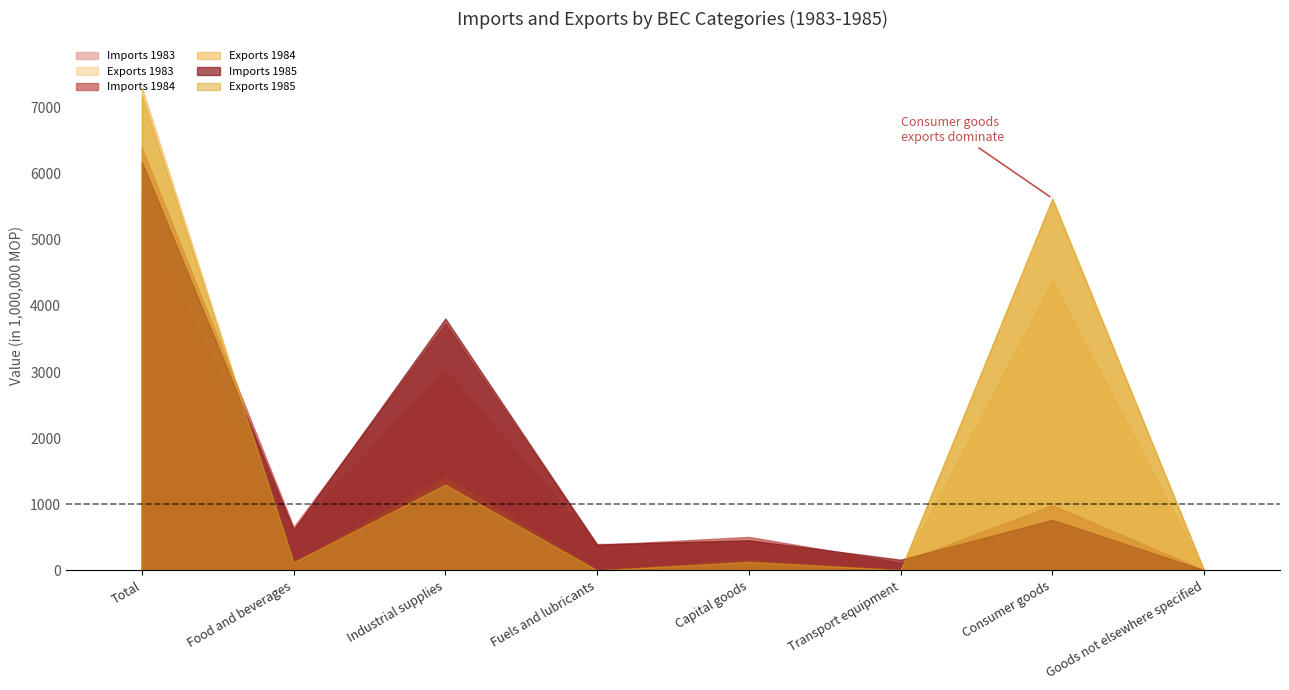

How many data points does each series have?

8